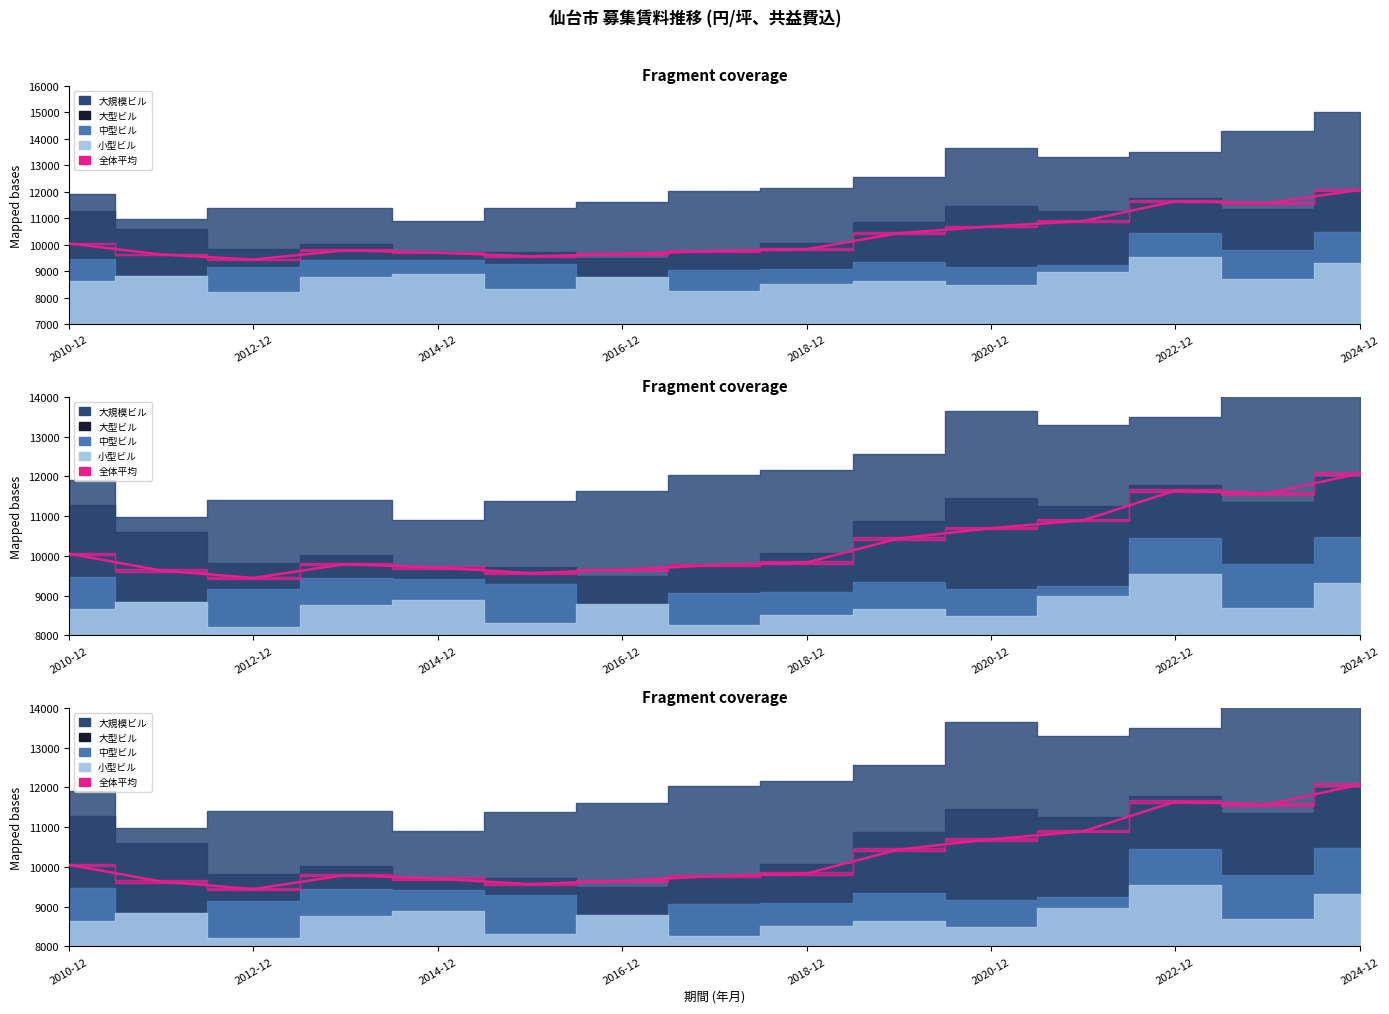

How many data points does each series have?

15